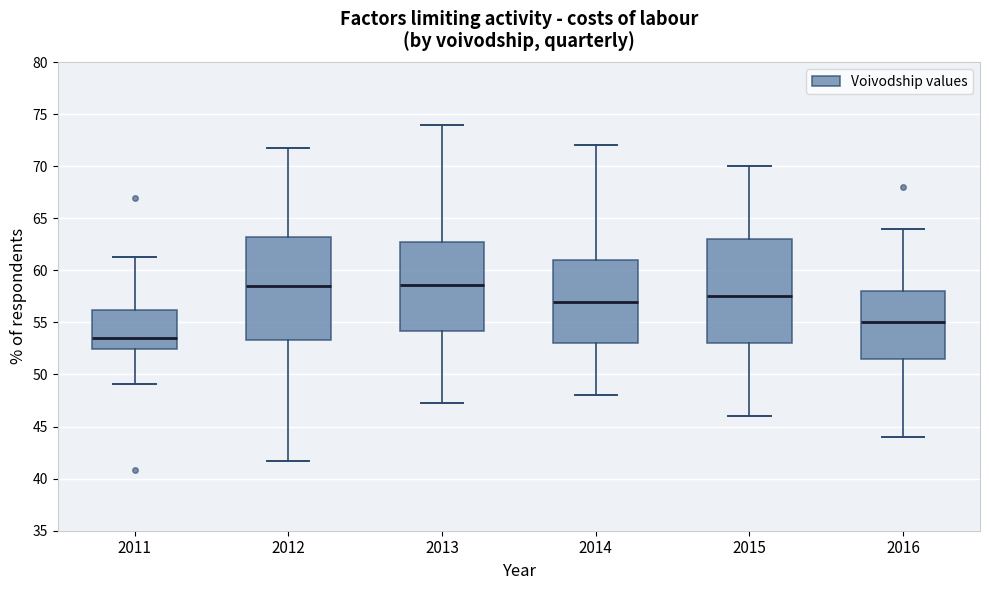

Which box has the lowest median line?

2011